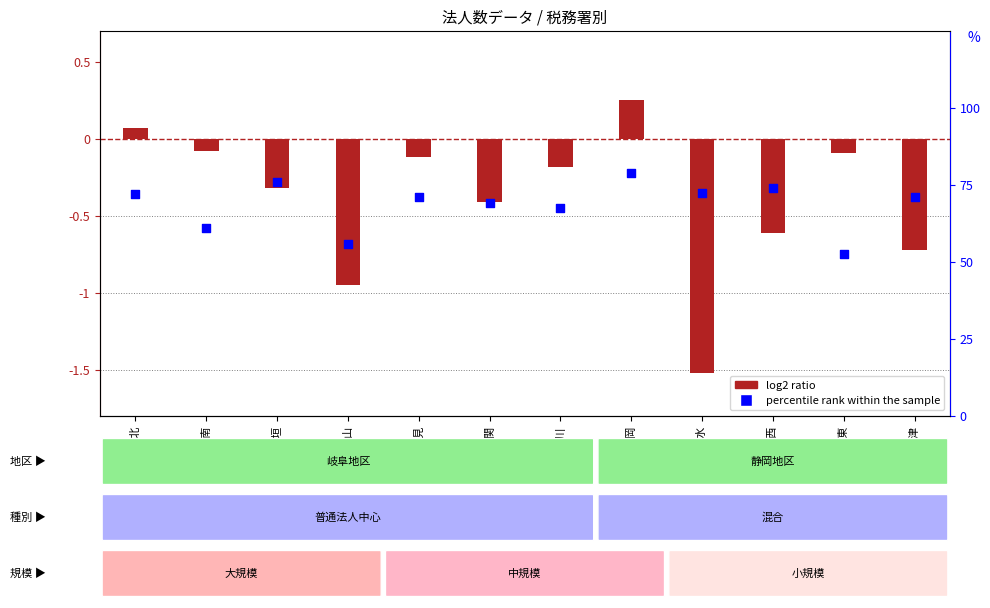

Which series contains the highest Y value?

log2 ratio